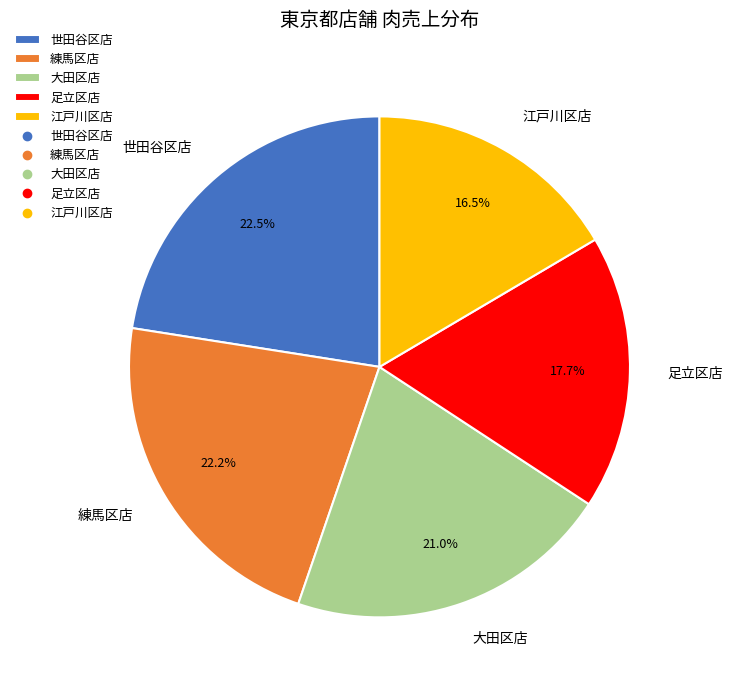

Which has a higher value, 足立区店 or 世田谷区店?

世田谷区店